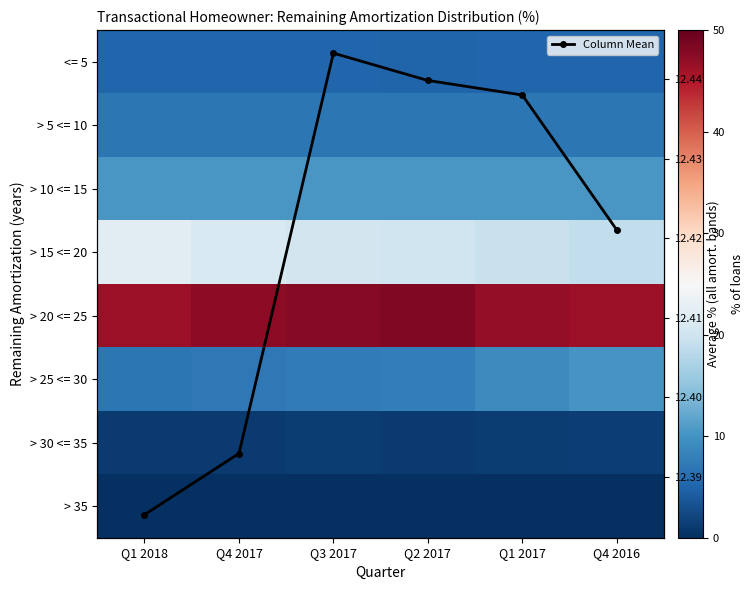

What is the difference between the maximum and minimum values in the > 30 <= 35 series?

0.4